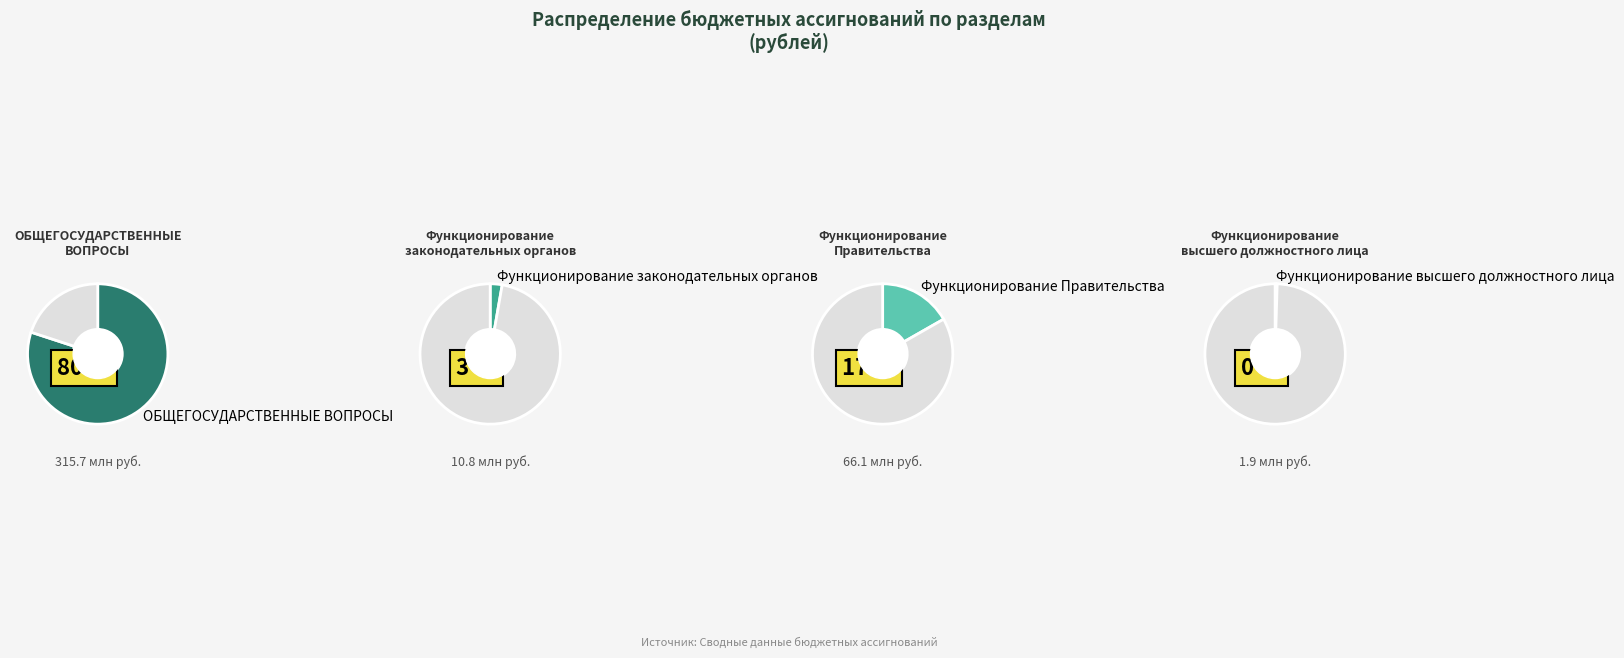

Rank the categories by value from lowest to highest.

Функционирование высшего должностного лица, Функционирование законодательных органов, Функционирование Правительства, ОБЩЕГОСУДАРСТВЕННЫЕ ВОПРОСЫ